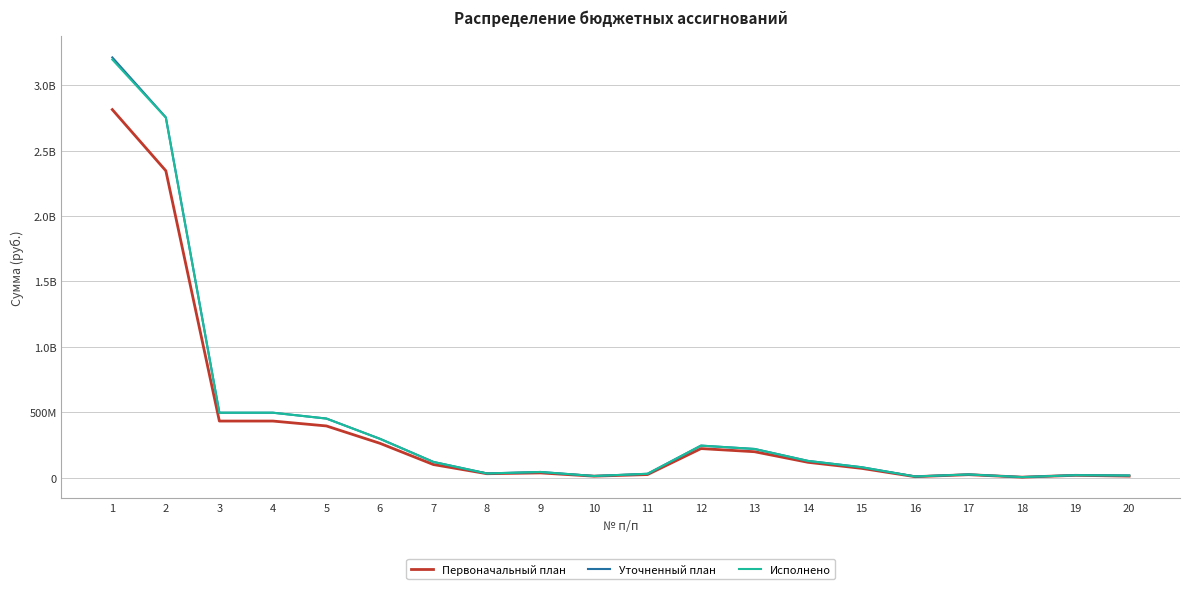

How many interior local peaks does the Исполнено series have?

4